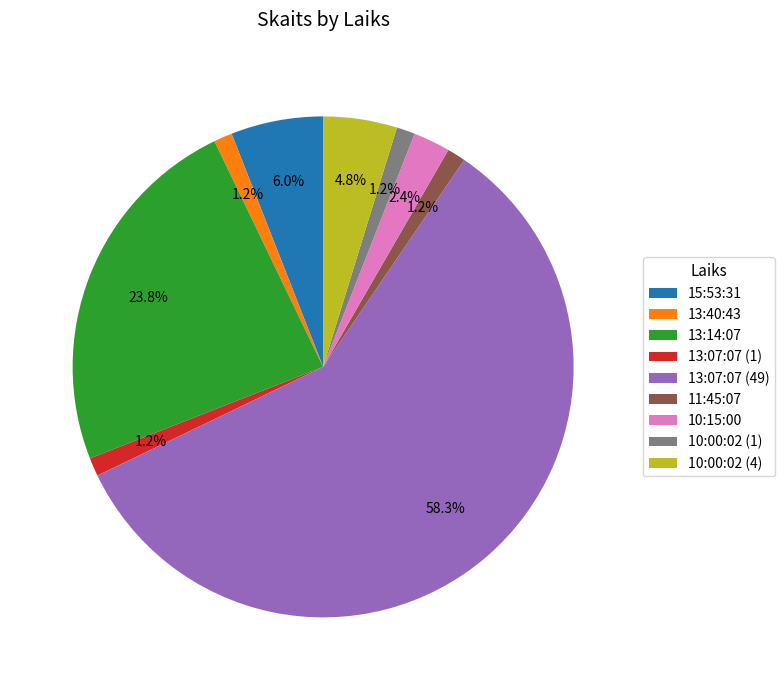

How many slices are in this pie chart?

9